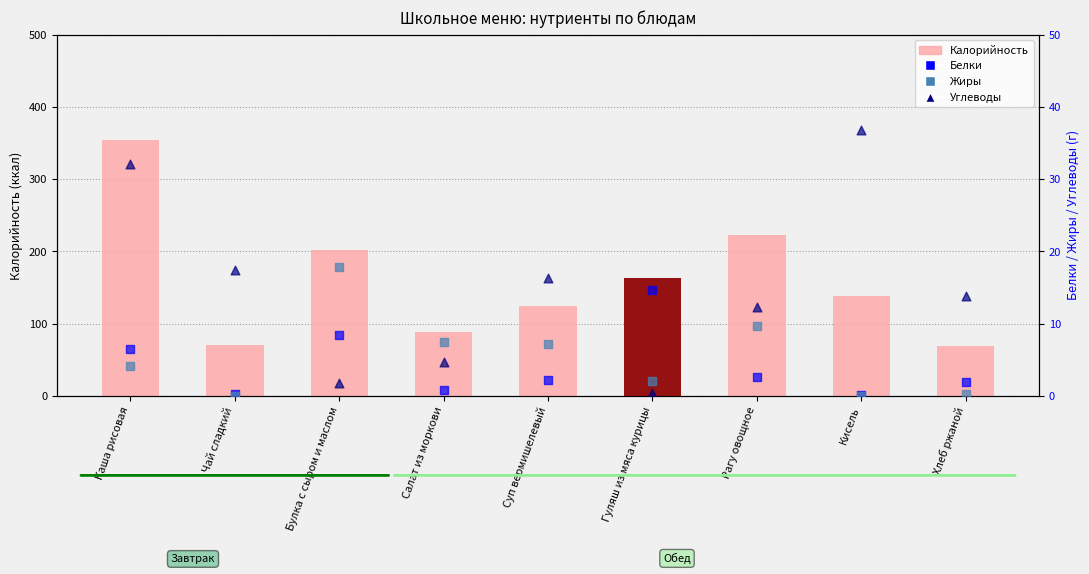

At how many categories does at least one series exceed 322?

1